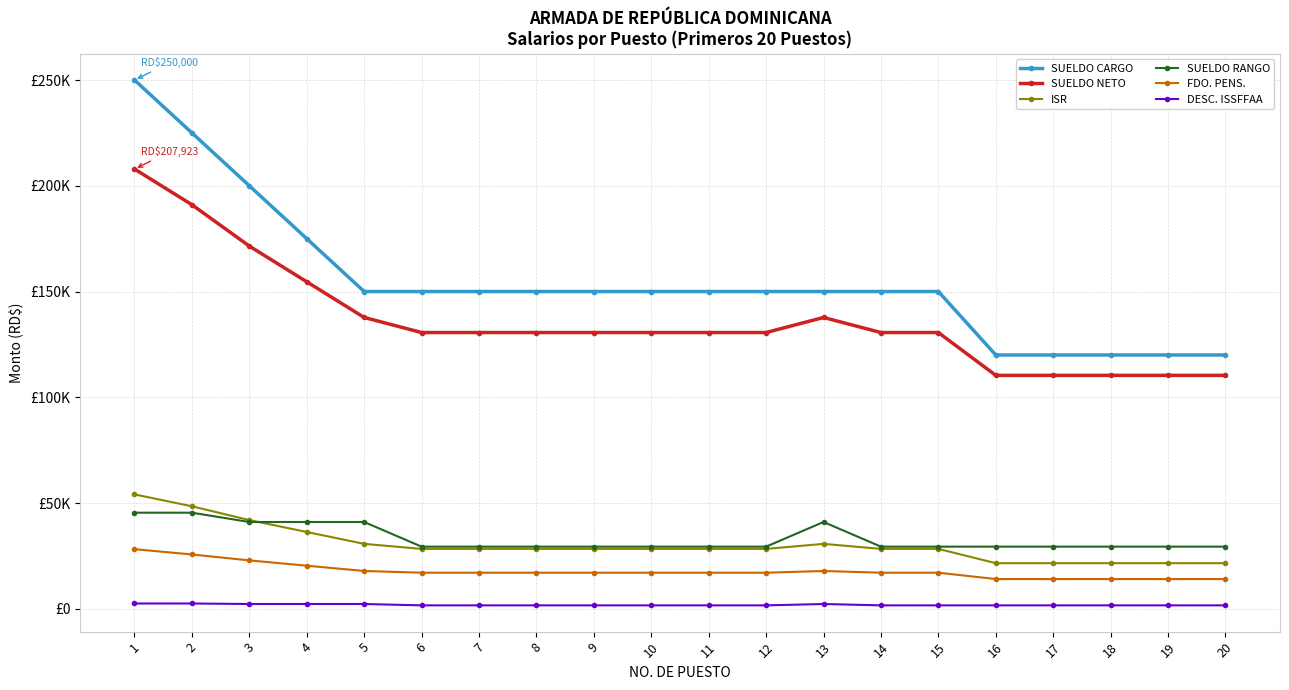

What is the sum of the SUELDO NETO values at 20 and 2?

301411.2